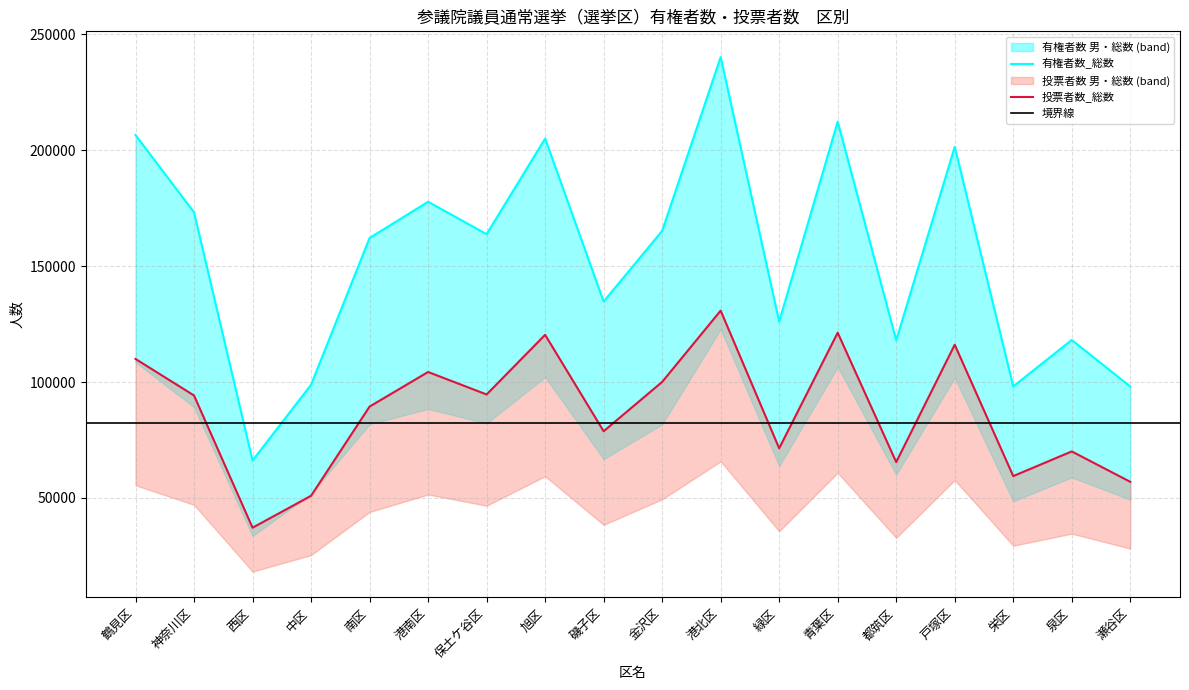

Reading left to right, what are all the values shown in this chart?

有権者数_総数: 有権者数_総数=206568	有権者数_男=173204	有権者数_女=66116	投票者数_総数=98812	投票者数_男=162136	投票者数_女=177774	6=163797	7=205042	8=134719	9=165219	10=240219	11=126063	12=212371	13=117995	14=201494	15=98108	16=118139	17=98052
有権者数_男: 有権者数_総数=108593	有権者数_男=89159	有権者数_女=33564	投票者数_総数=51833	投票者数_男=81819	投票者数_女=88393	6=82143	7=102167	8=66743	9=81771	10=122804	11=63736	12=106540	13=60067	14=101874	15=48571	16=58870	17=49224
有権者数_女: 有権者数_総数=97975	有権者数_男=84045	有権者数_女=32552	投票者数_総数=46979	投票者数_男=80317	投票者数_女=89381	6=81654	7=102875	8=67976	9=83448	10=117415	11=62327	12=105831	13=57928	14=99620	15=49537	16=59269	17=48828
投票者数_総数: 有権者数_総数=109952	有権者数_男=94187	有権者数_女=37126	投票者数_総数=50890	投票者数_男=89393	投票者数_女=104324	6=94617	7=120358	8=78752	9=100031	10=130801	11=71396	12=121266	13=65438	14=116090	15=59396	16=70043	17=56929
投票者数_男: 有権者数_総数=55439	有権者数_男=47006	有権者数_女=18184	投票者数_総数=25322	投票者数_男=43914	投票者数_女=51457	6=46634	7=59339	8=38373	9=49400	10=65749	11=35603	12=60820	13=32772	14=57693	15=29354	16=34565	17=28136
投票者数_女: 有権者数_総数=54513	有権者数_男=47181	有権者数_女=18942	投票者数_総数=25568	投票者数_男=45479	投票者数_女=52867	6=47983	7=61019	8=40379	9=50631	10=65052	11=35793	12=60446	13=32666	14=58397	15=30042	16=35478	17=28793